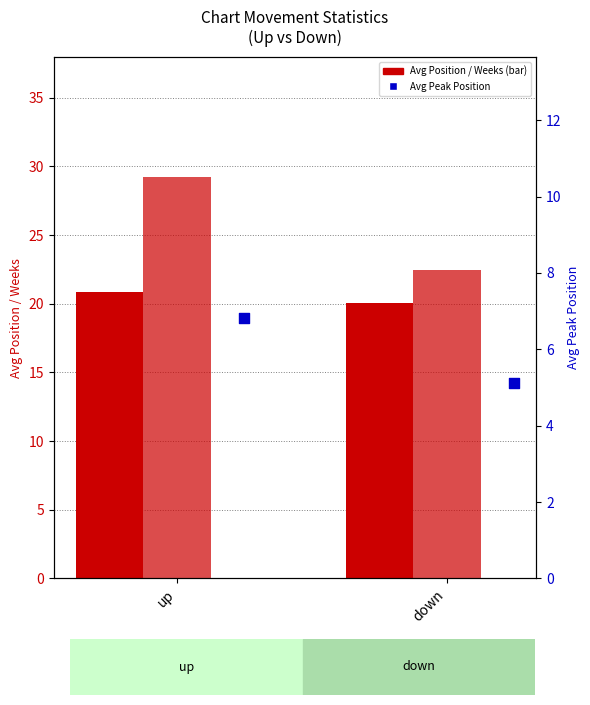

What is the total value across all series at down?

47.6